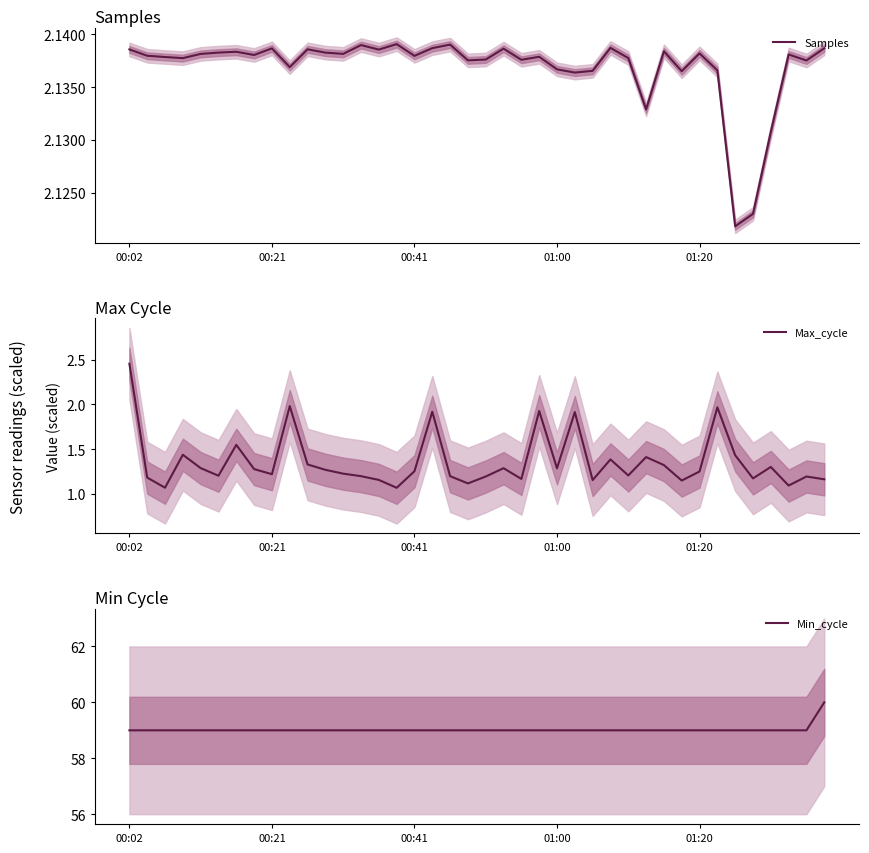

The value of Max_cycle at 01:00 is 1.3. True or false?

True